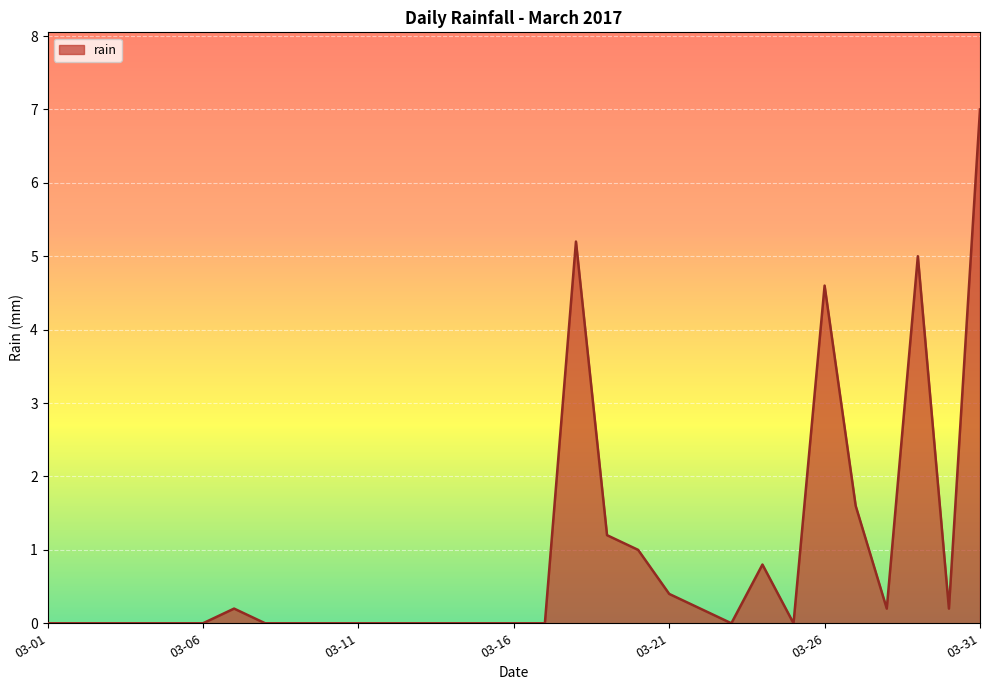

What is the difference between the maximum and minimum values?

7.0